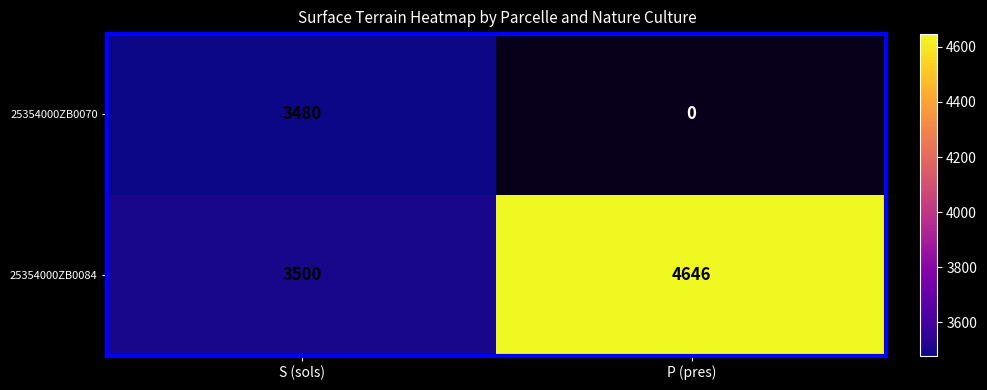

Where is 25354000ZB0084 nearest to the value 4073?

S (sols)